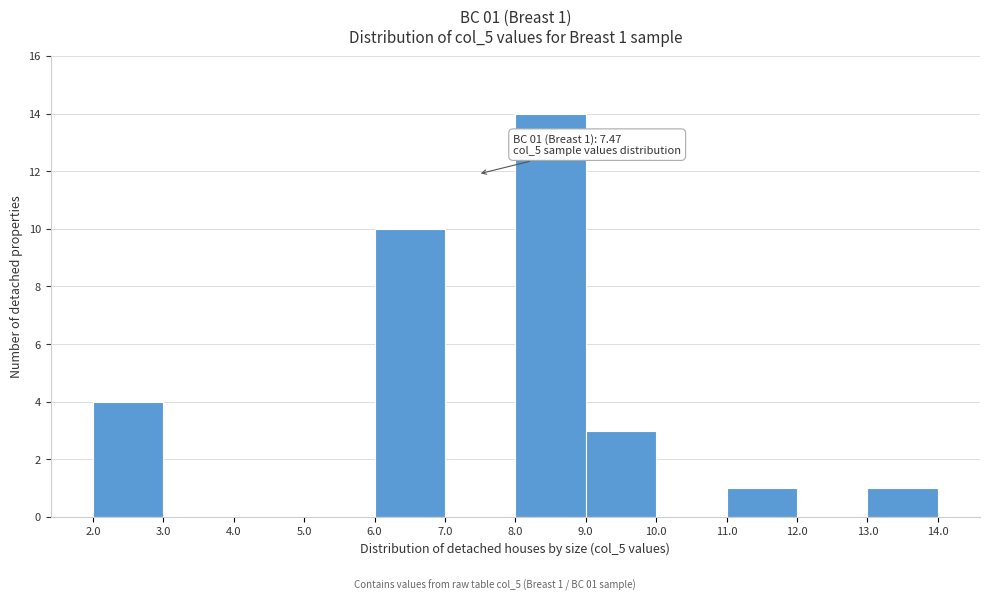

Over which range of the x-axis is the bar tallest?

8.0 to 9.0